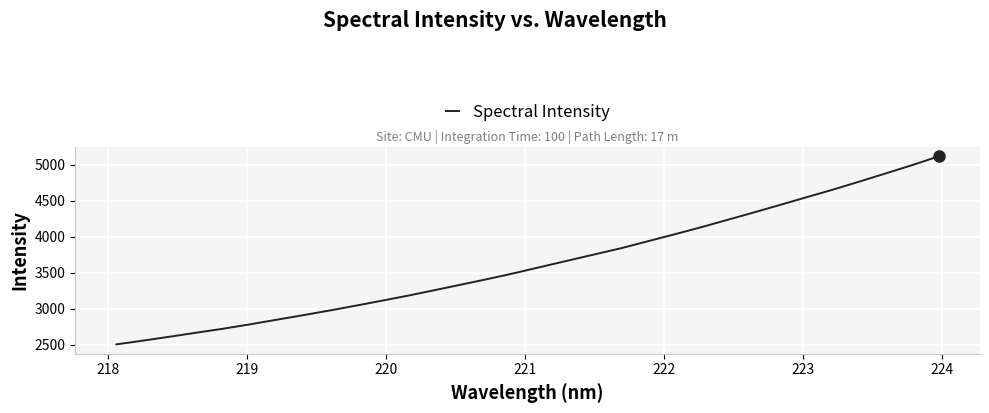

True or false: there are more than 2 points higher than both neighbors.

False